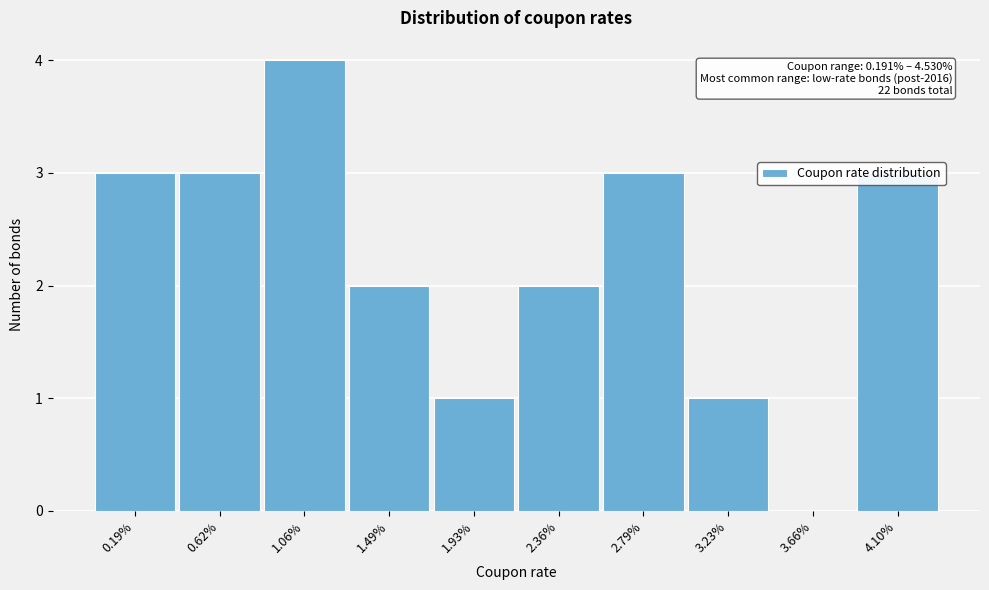

The value at 3.66% is 2. True or false?

False